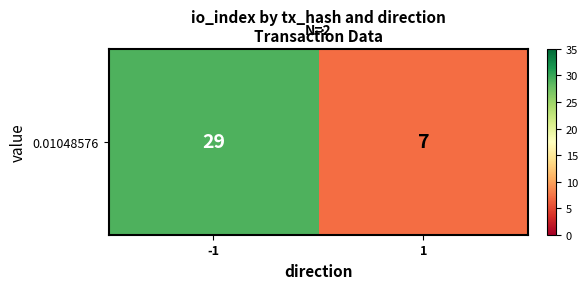

How many categories are shown in the chart?

2